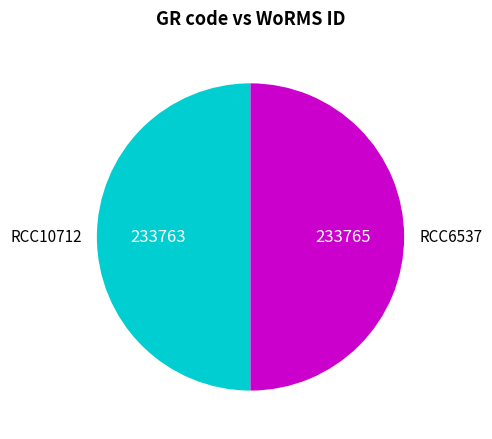

Approximately how many times larger is the value at RCC6537 compared to RCC10712?

1.0